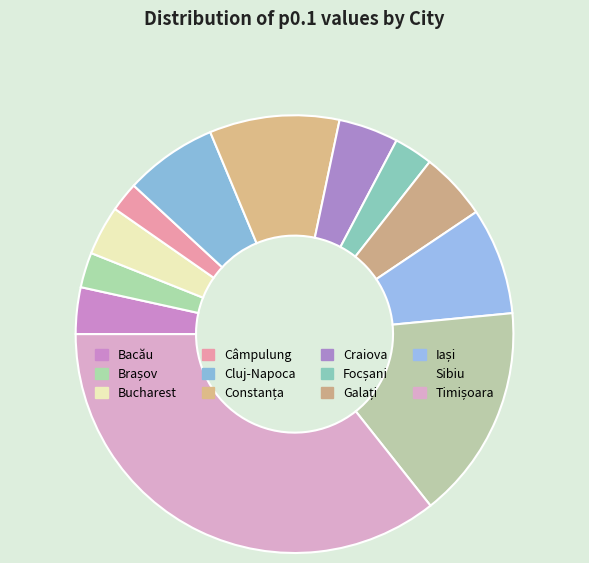

To the nearest percent, what percentage of the pie is Craiova?

4%